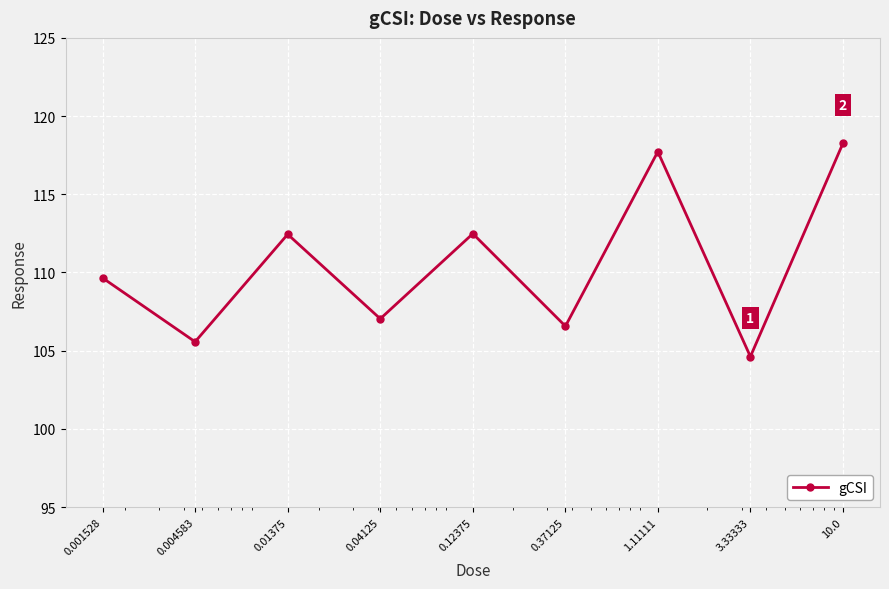

What is the difference between the second highest and second lowest values?

12.2